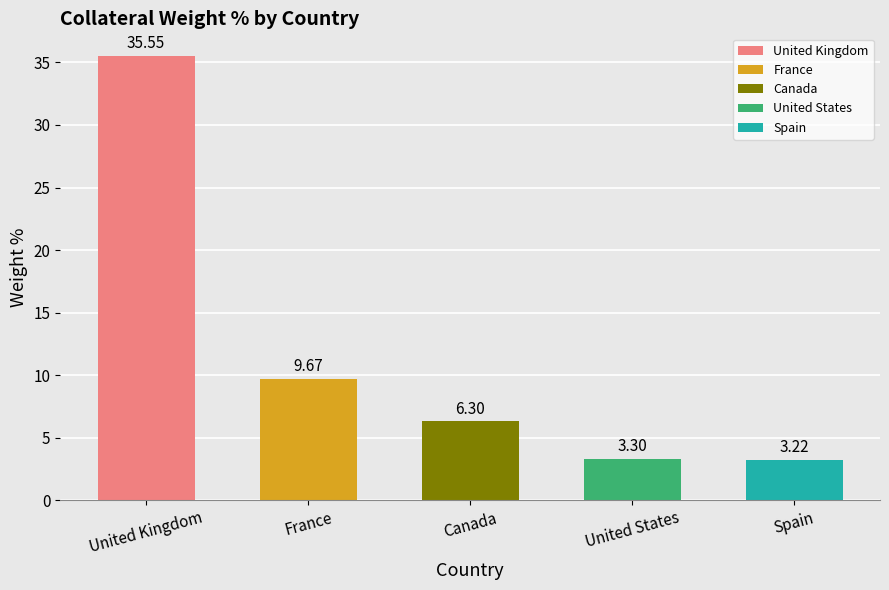

List the labels in order of value, smallest first.

Spain, United States, Canada, France, United Kingdom